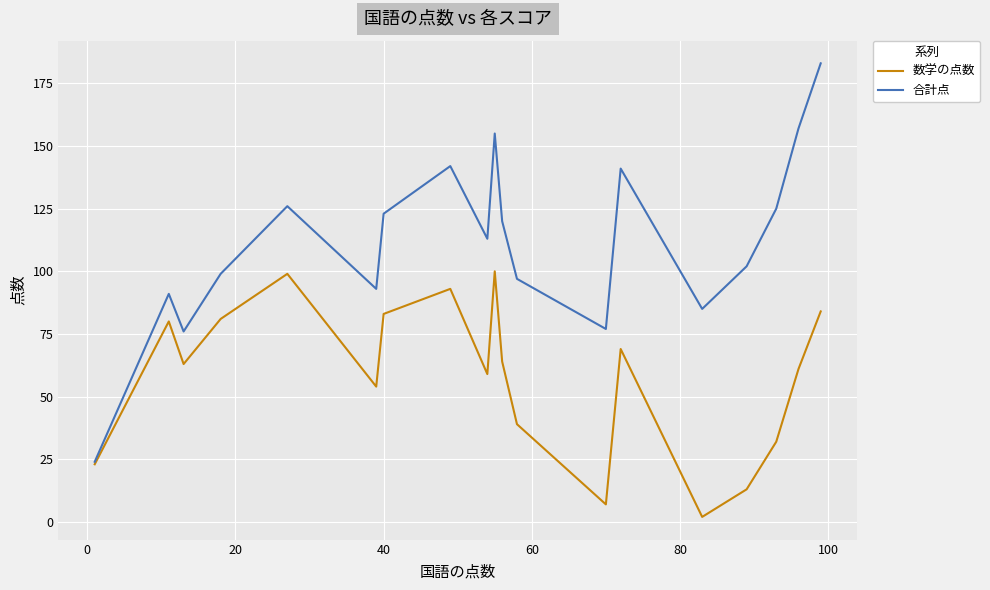

List the series in order of their overall mean, lowest first.

数学の点数, 合計点